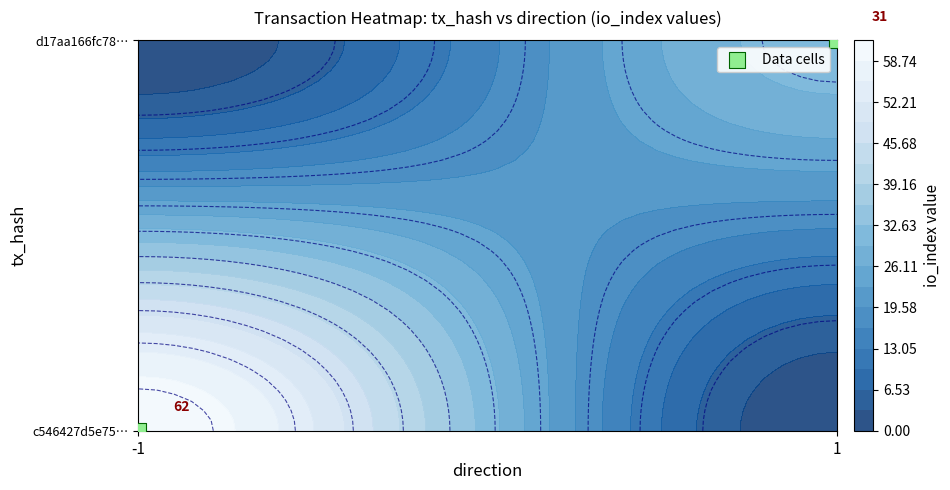

Is it true that the value at -1 is 1?

False